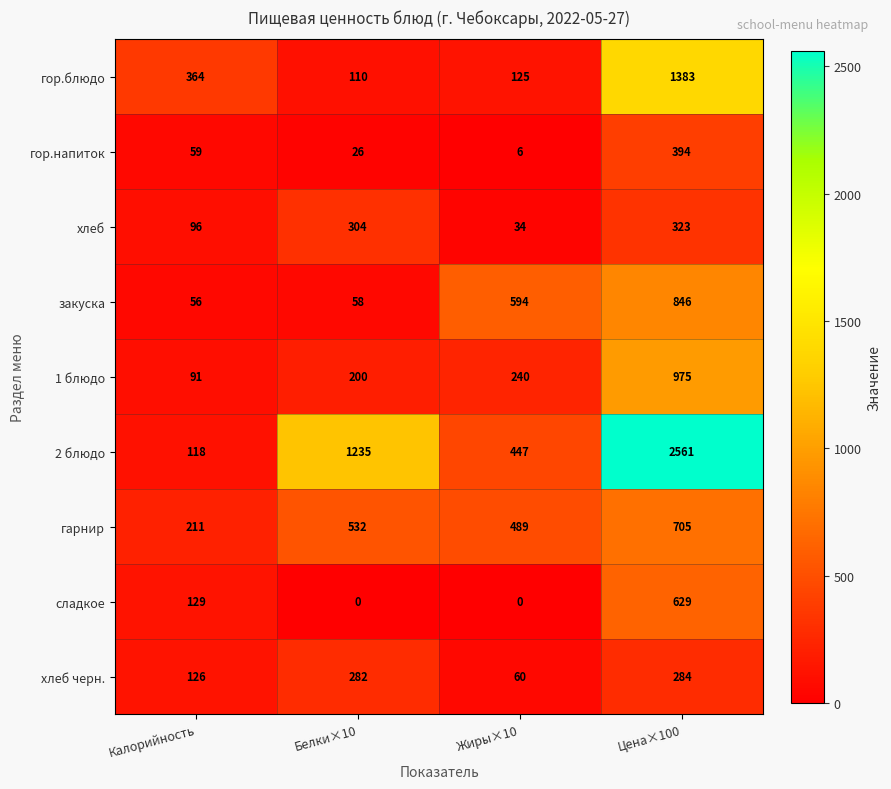

What is the average value of the сладкое series?

190